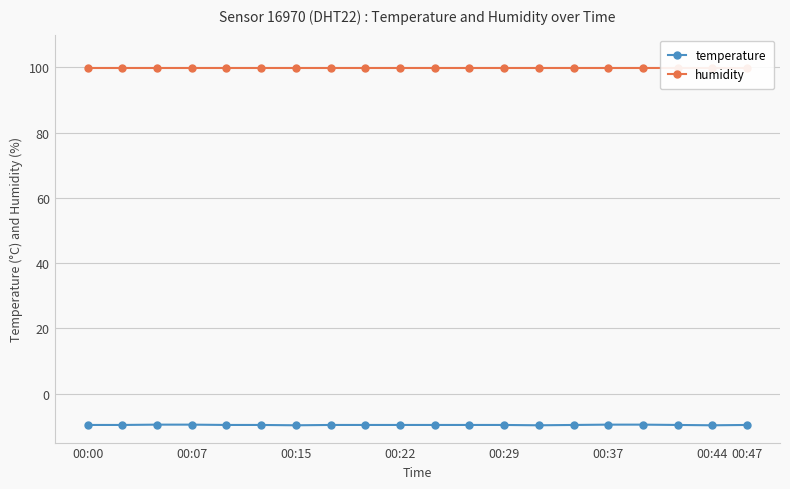

True or false: temperature has a value of -9.7 at 00:15.

True